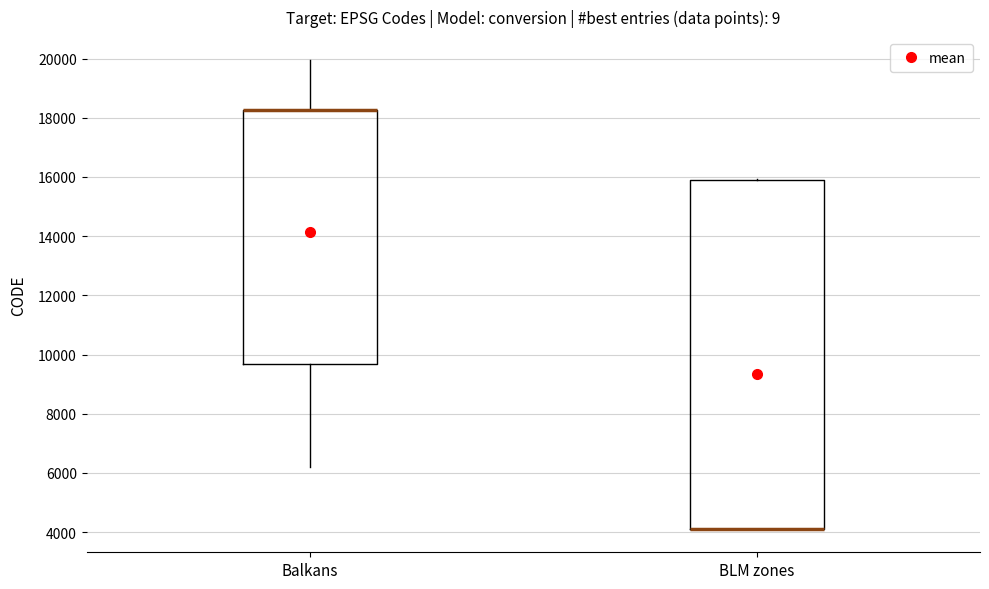

Where is the lower edge of the box for BLM zones on the y-axis? The values are not printed on the chart, so give them approximately, as read against the axis.

4200